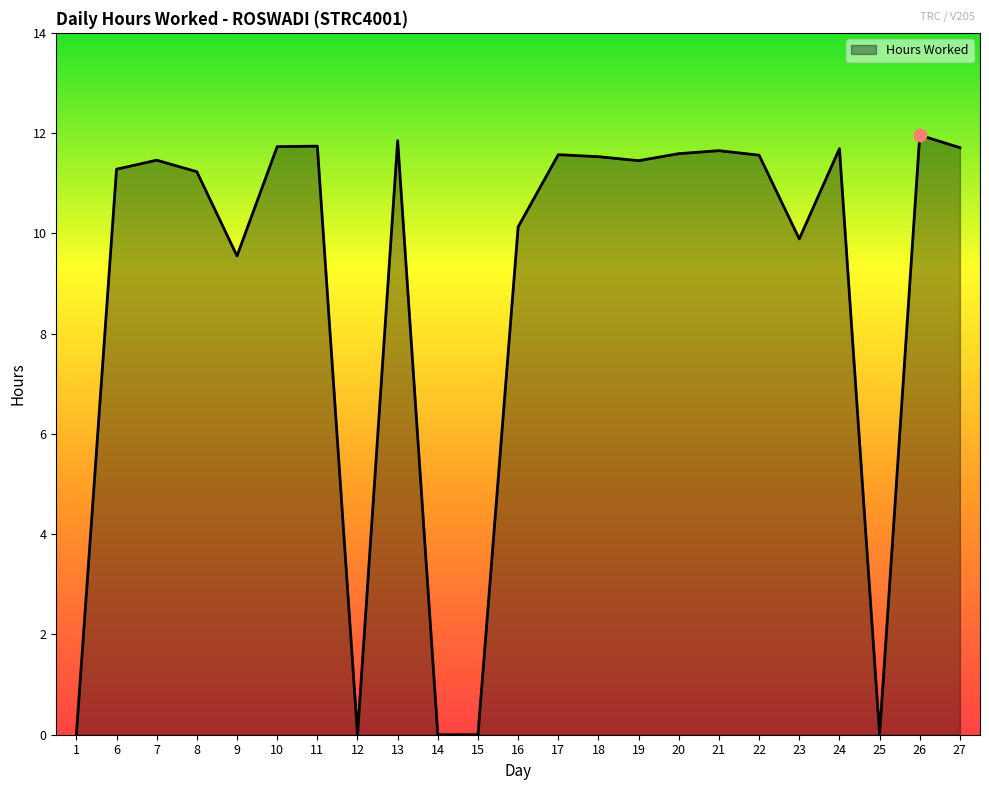

Approximately how many times larger is the value at 20 compared to 7?

1.0